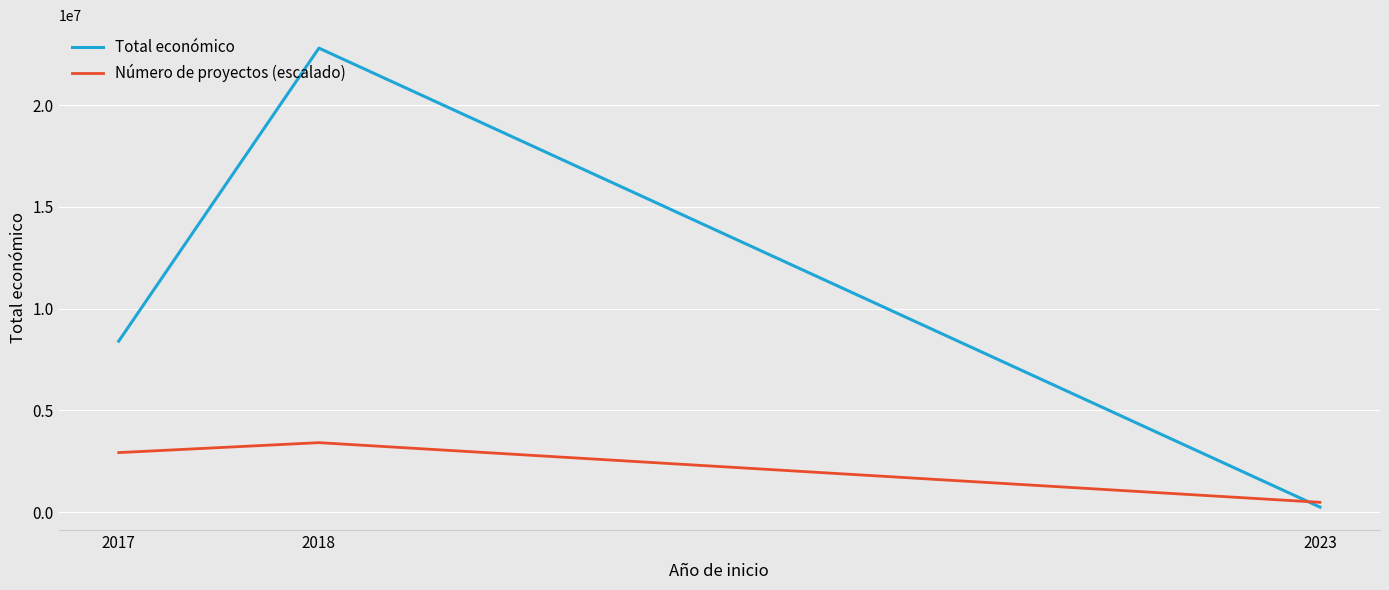

Count the number of data series in this chart.

2